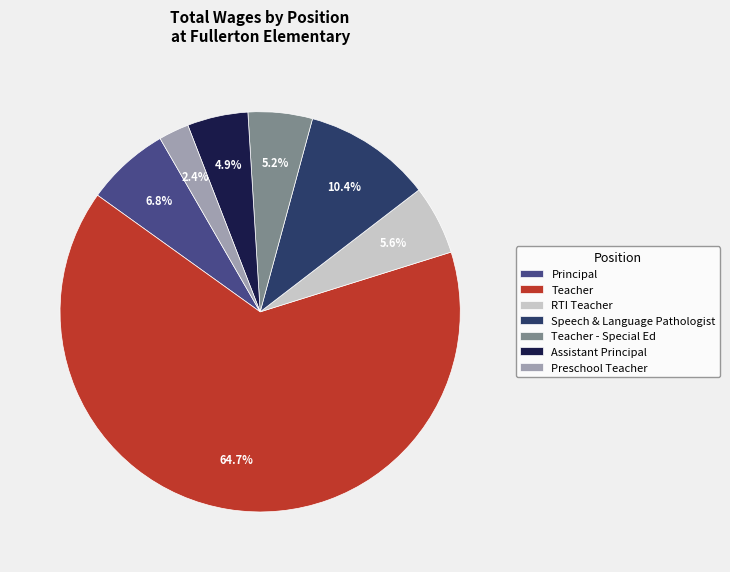

Approximately how many times larger is the value at Teacher - Special Ed compared to Speech & Language Pathologist?

0.5